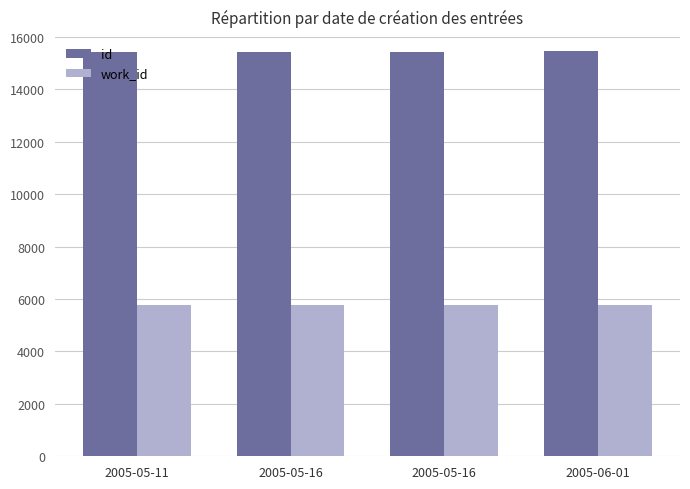

Reading left to right, list all the values displayed in this chart.

id: 2005-05-11=15441	2005-05-16=15443	2005-05-16=15444	2005-06-01=15448
work_id: 2005-05-11=5787	2005-05-16=5787	2005-05-16=5787	2005-06-01=5787